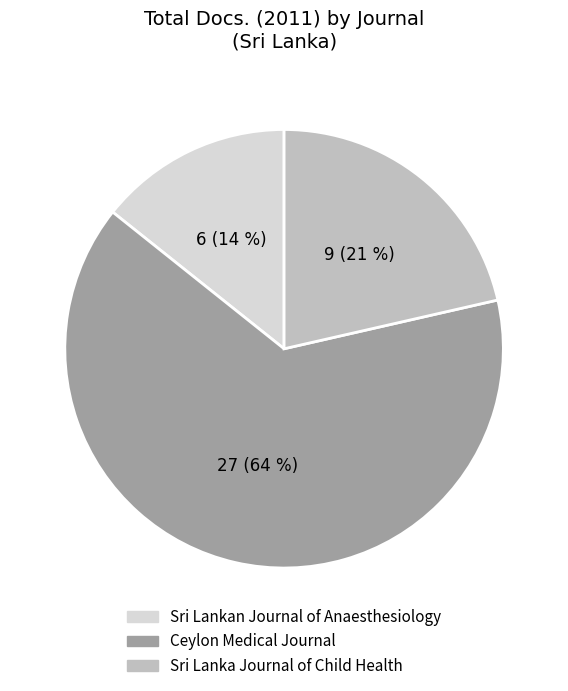

Which has a higher value, Sri Lankan Journal of Anaesthesiology or Sri Lanka Journal of Child Health?

Sri Lanka Journal of Child Health